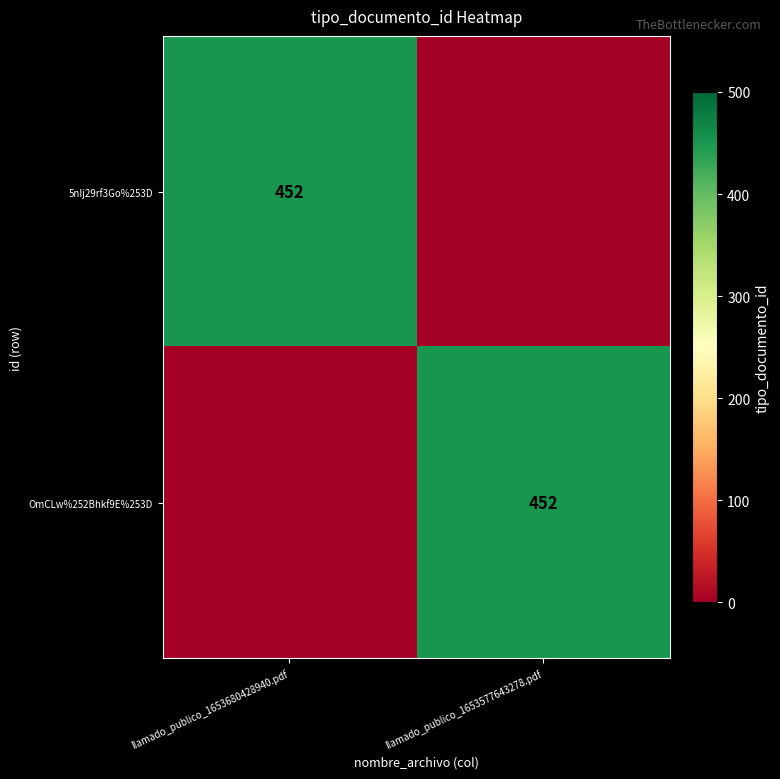

Which category has the highest value across all series?

llamado_publico_1653680428940.pdf